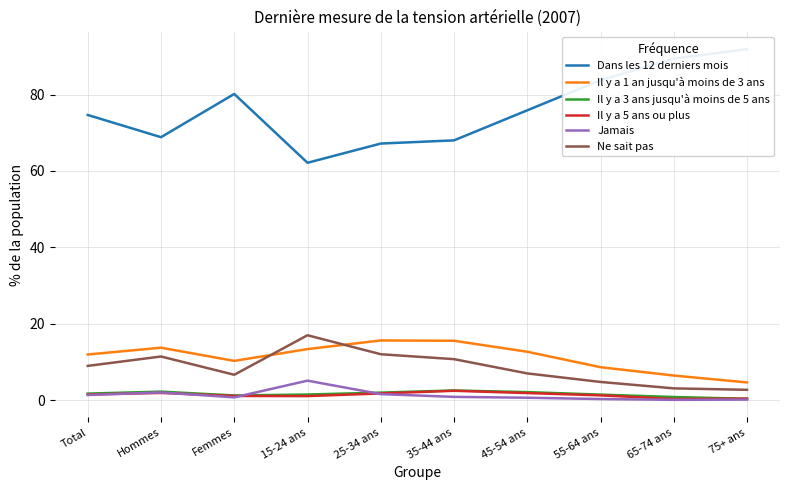

Which category has the highest value in the Dans les 12 derniers mois series?

75+ ans